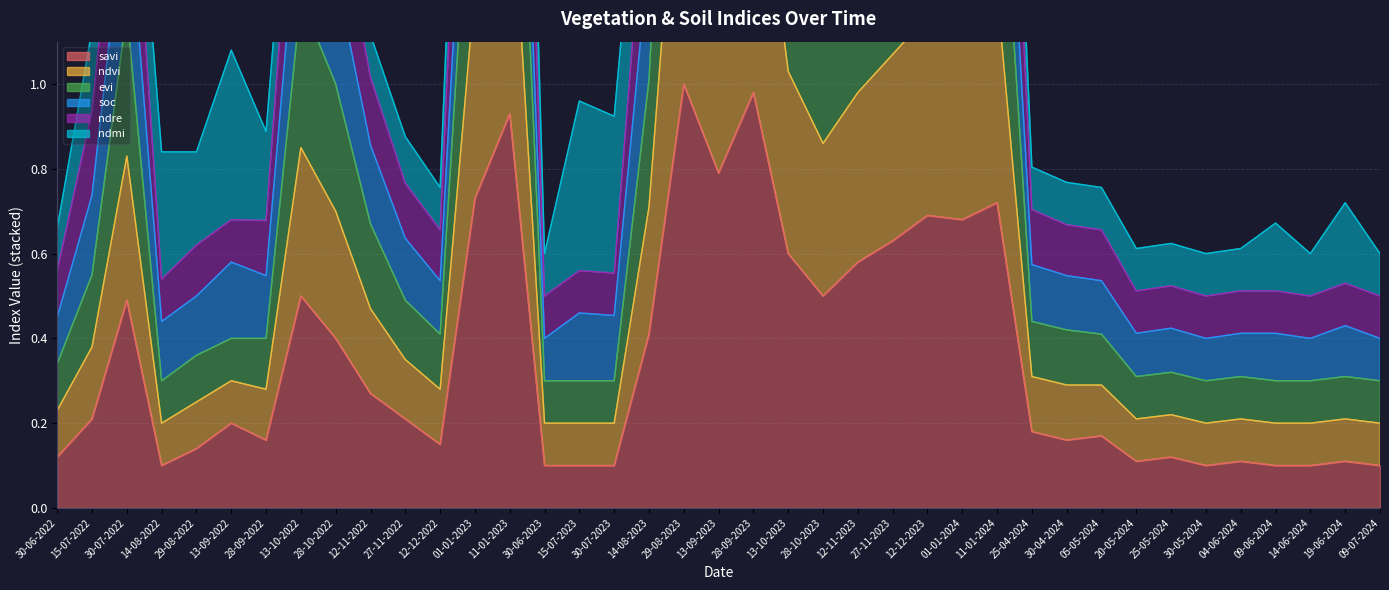

Where is ndvi nearest to the value 1?

28-10-2022